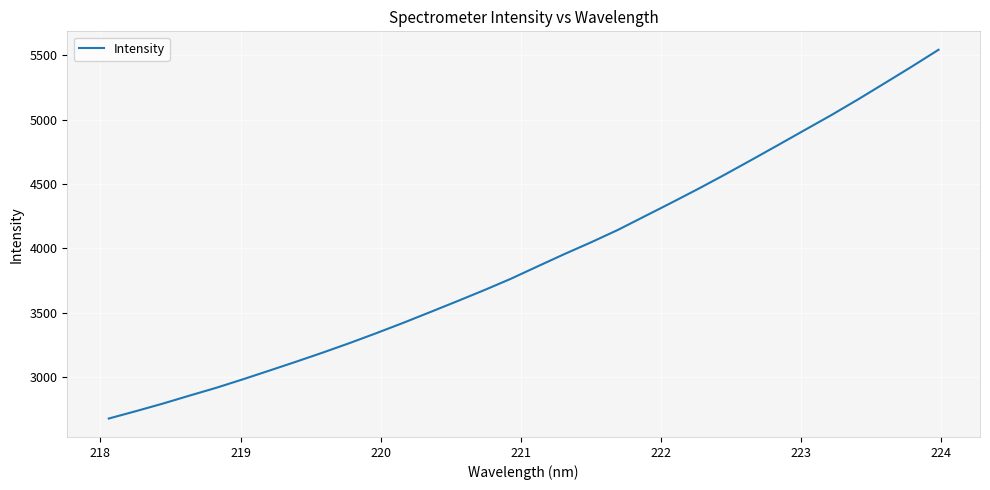

What is the sum of all values?

125337.2